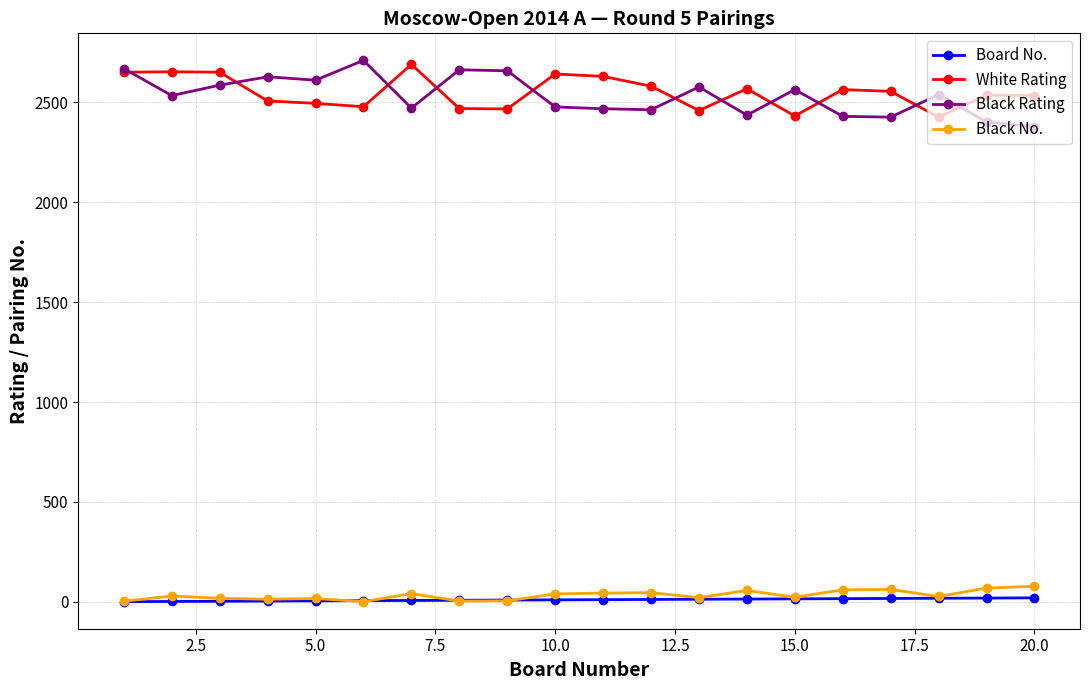

True or false: White Rating and Black No. intersect in this chart.

False